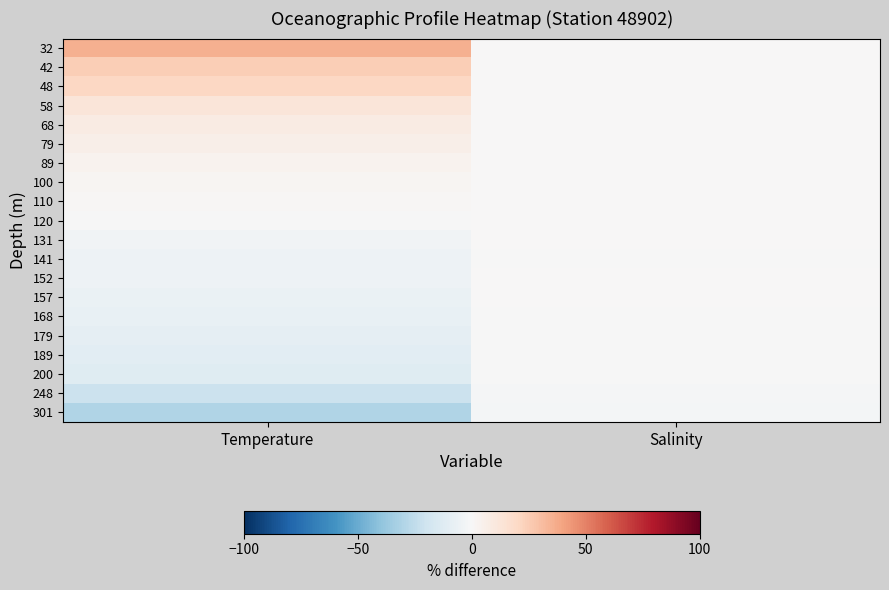

Which series has the largest total across all categories?

32